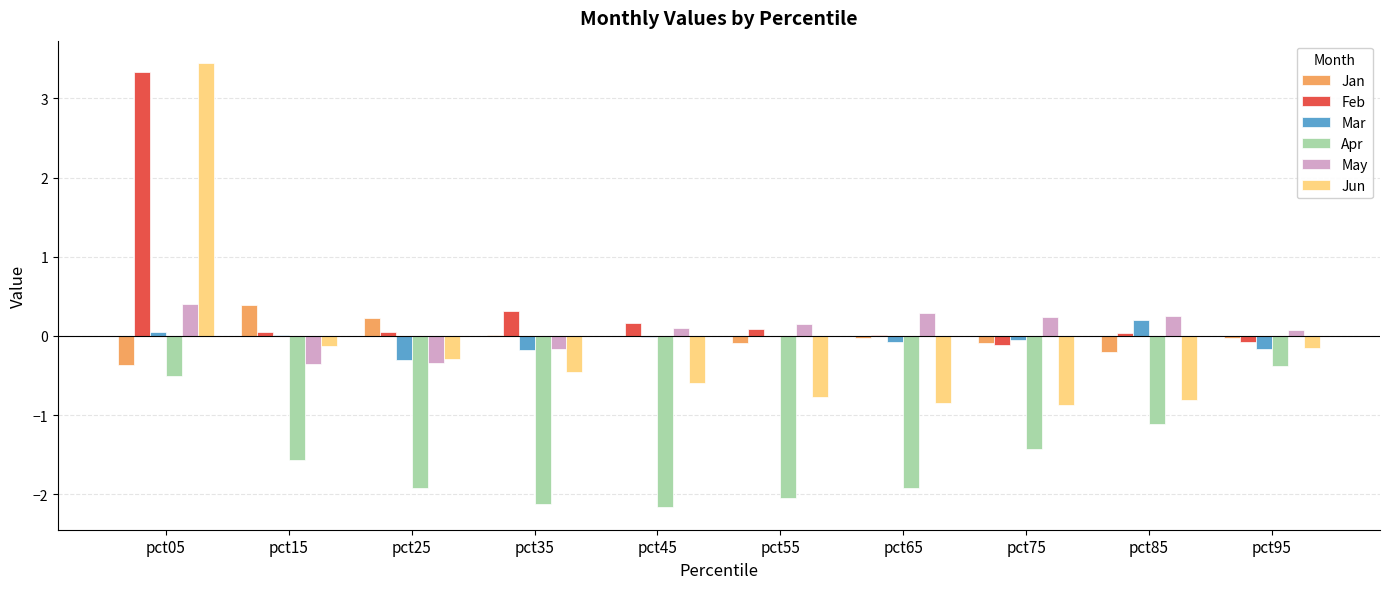

How many series are shown in this chart?

6